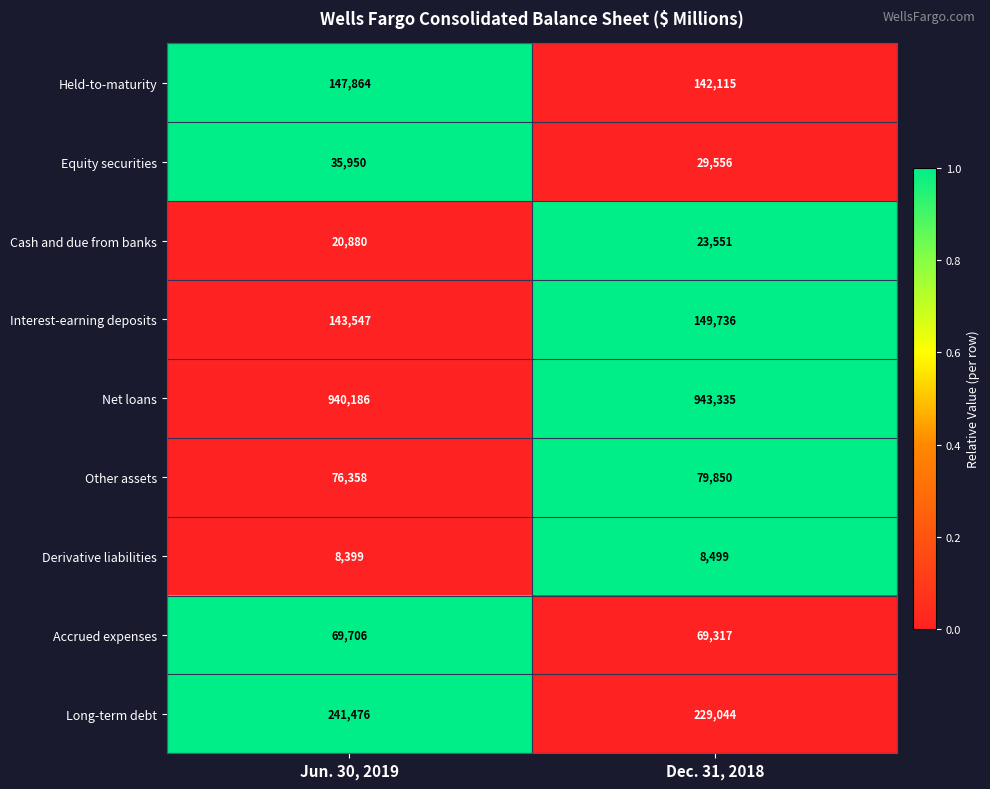

At which label is Interest-earning deposits closest to 146641?

Jun. 30, 2019